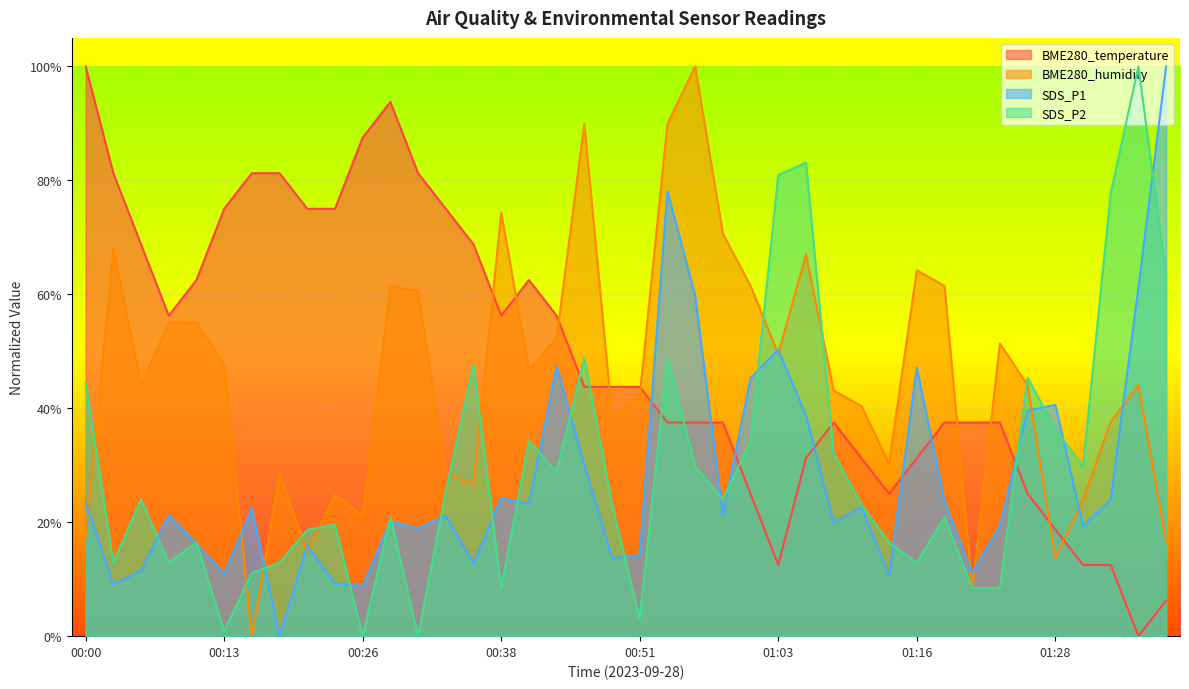

What is the value of the BME280_temperature point at the 19th from the left?

0.4